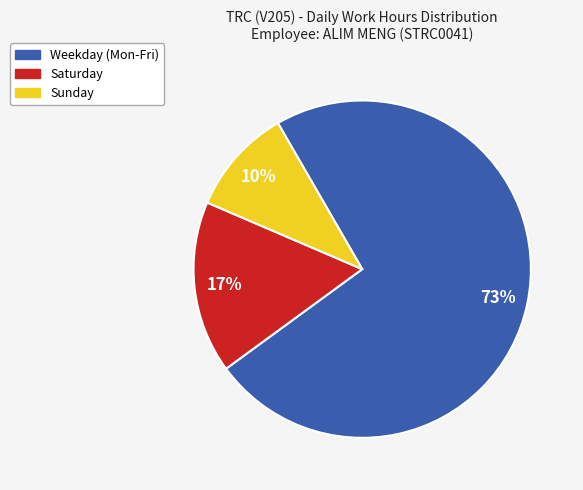

What percentage is the Saturday slice, to the nearest percent?

17%